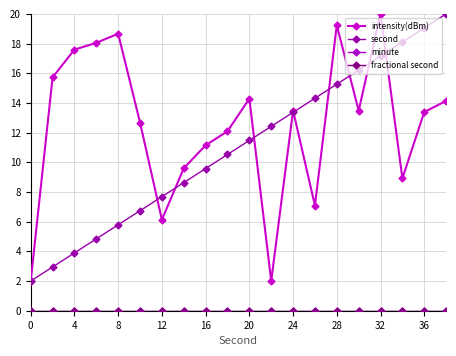

True or false: fractional second and minute cross at least once.

False